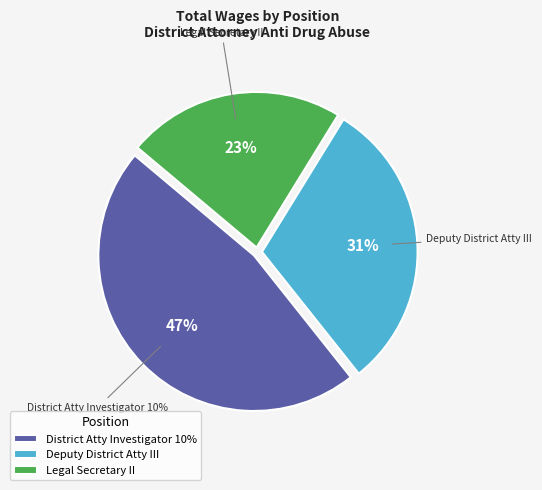

Which has a higher value, Deputy District Attorney III or Legal Secretary II?

Deputy District Attorney III